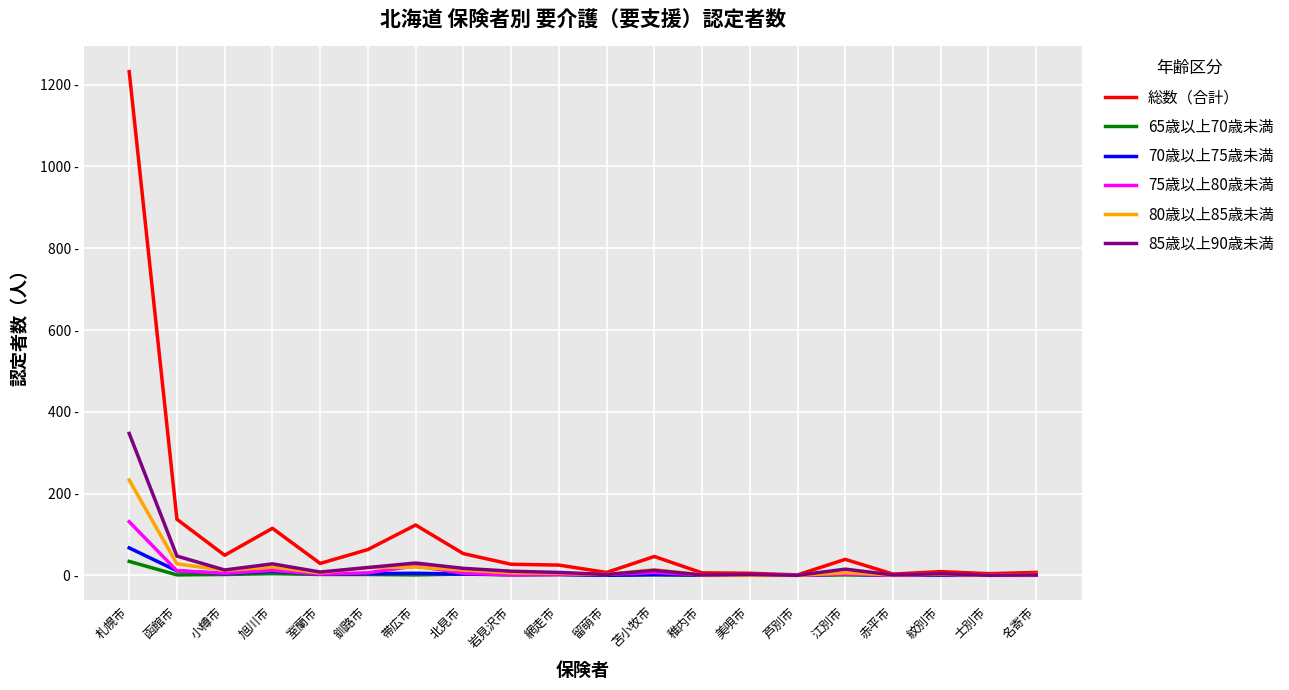

What are all the series names shown in the legend?

総数（合計）, 65歳以上70歳未満, 70歳以上75歳未満, 75歳以上80歳未満, 80歳以上85歳未満, 85歳以上90歳未満